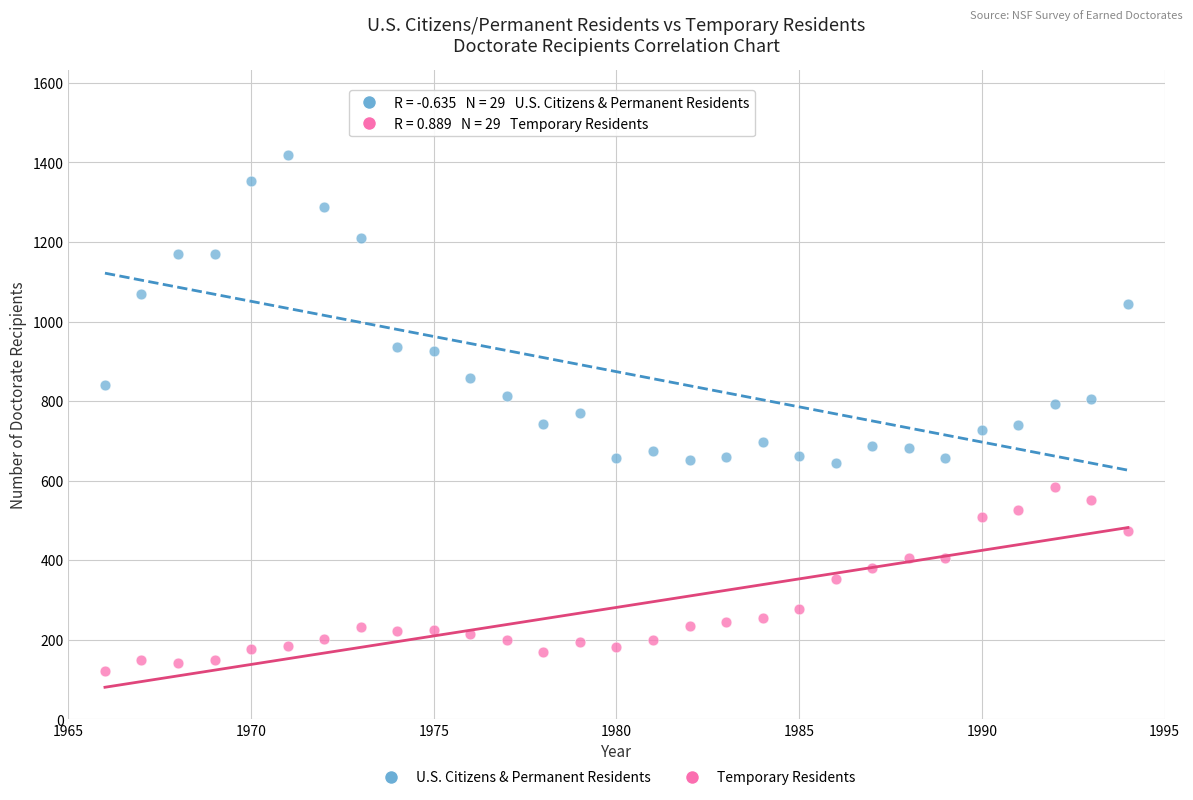

Across all data points, what is the range of X values (max minus min)?

28